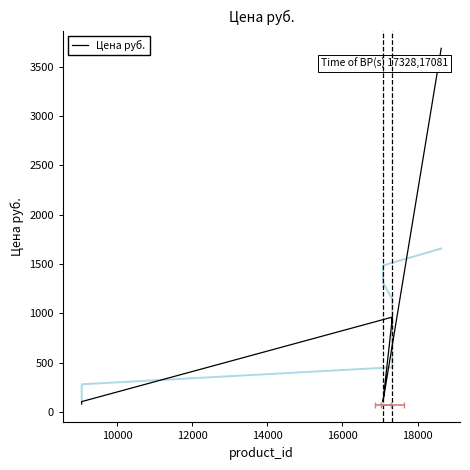

Is this an area chart (filled region under the line)?

No